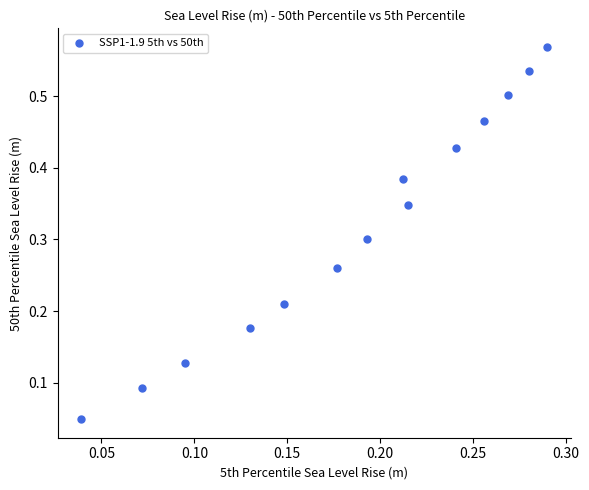

How many points are shown in the scatter plot?

14